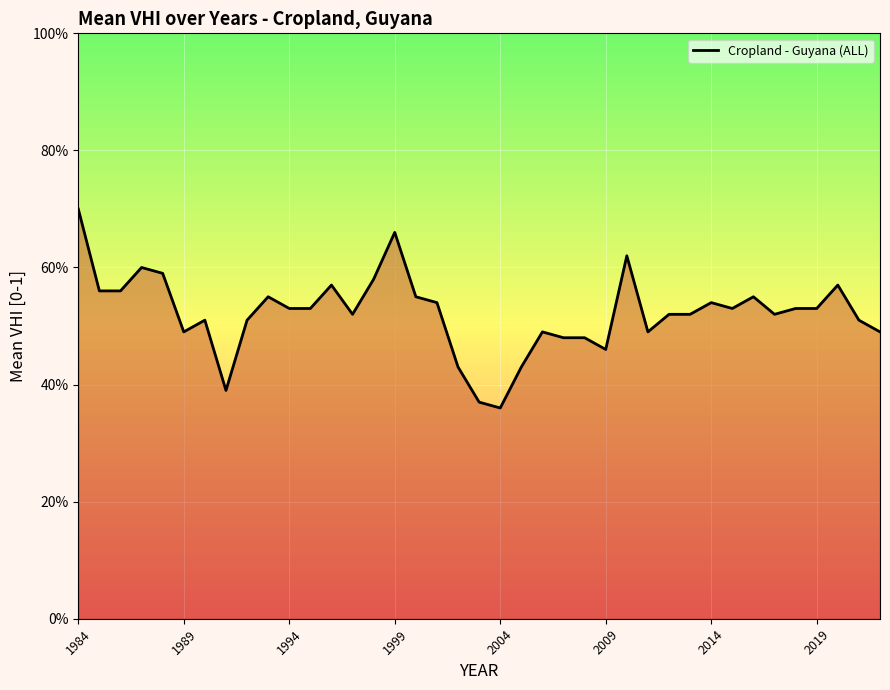

Does the chart have visible grid lines?

Yes